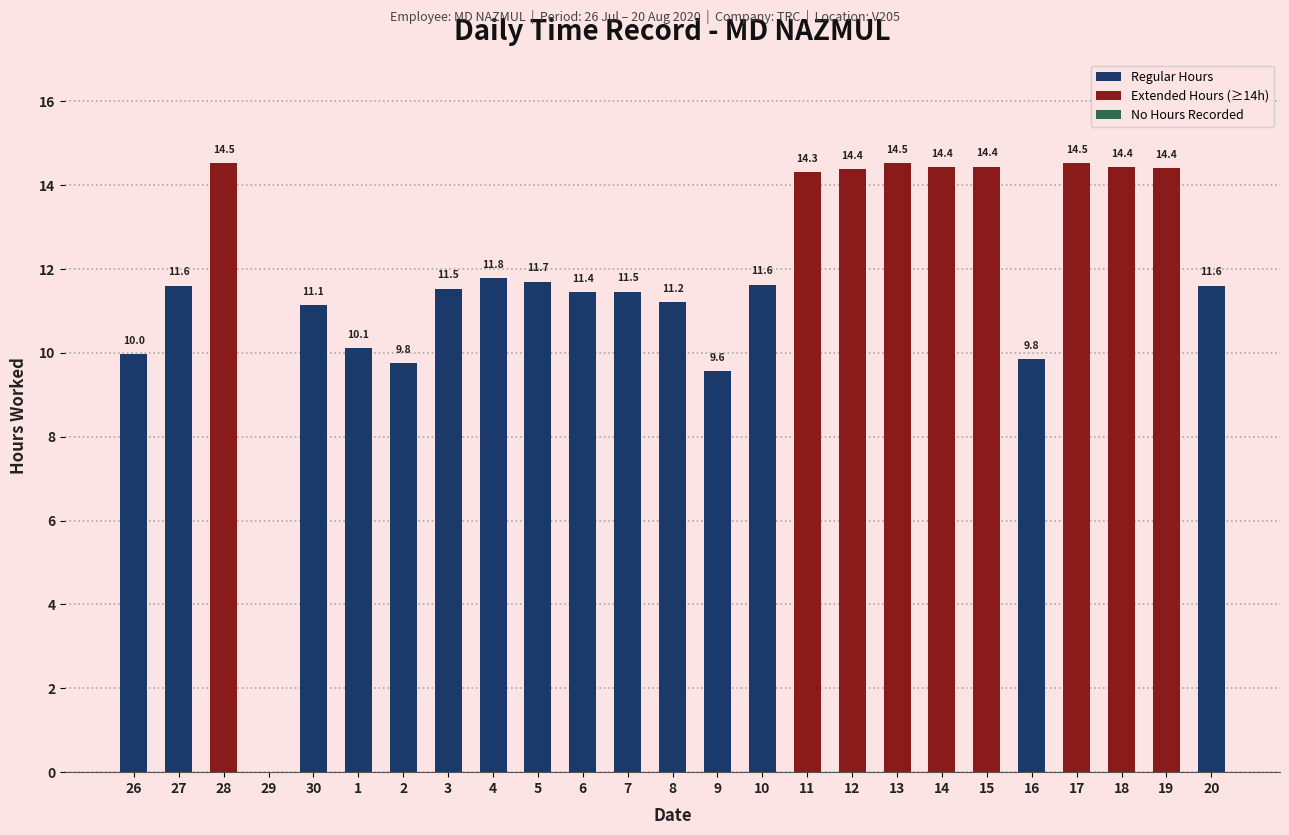

The chart shows a value of 11.4 at 6. True or false?

True